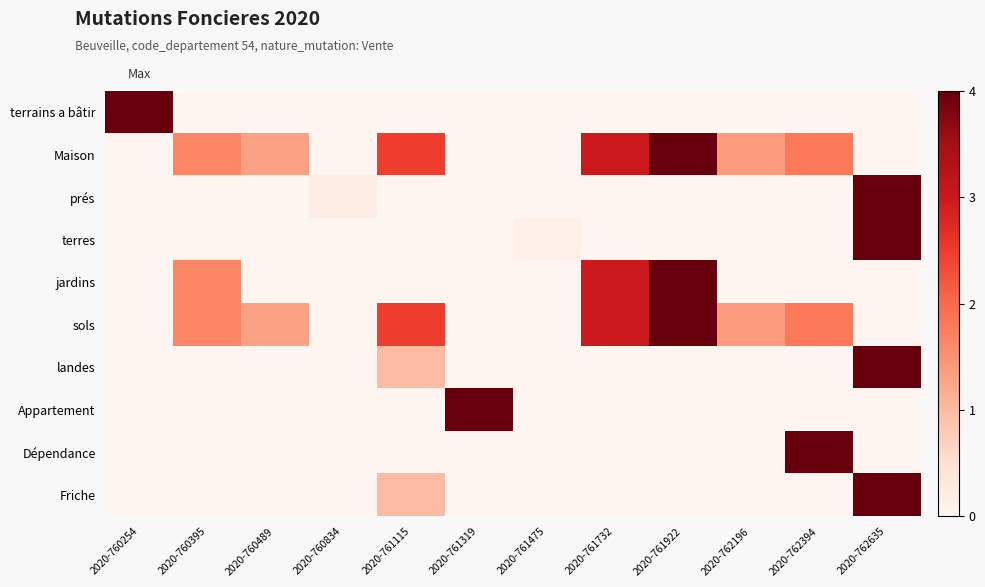

What is the total value across all series at 2020-762394?

7.6